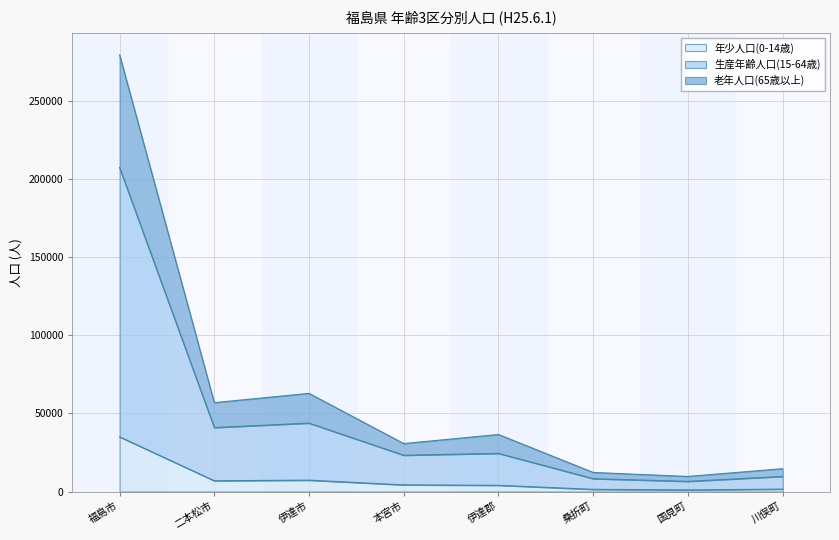

At which category is the sum across all series the highest?

福島市